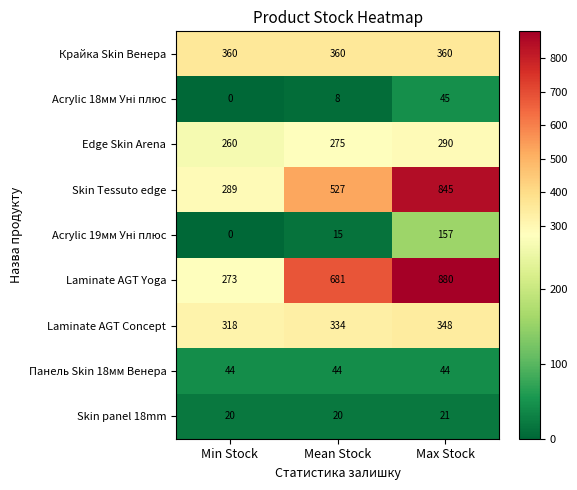

What is the maximum value for Laminate AGT Yoga?

880